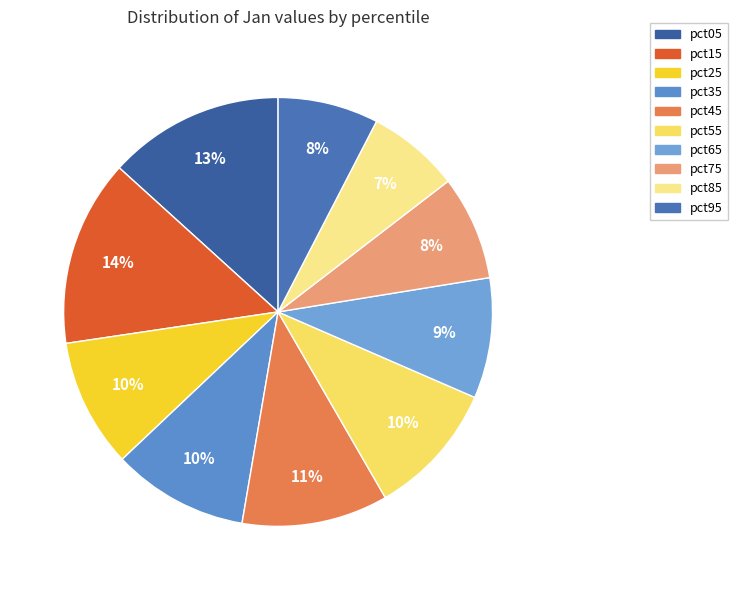

True or false: pct85 accounts for 7% of the total.

True